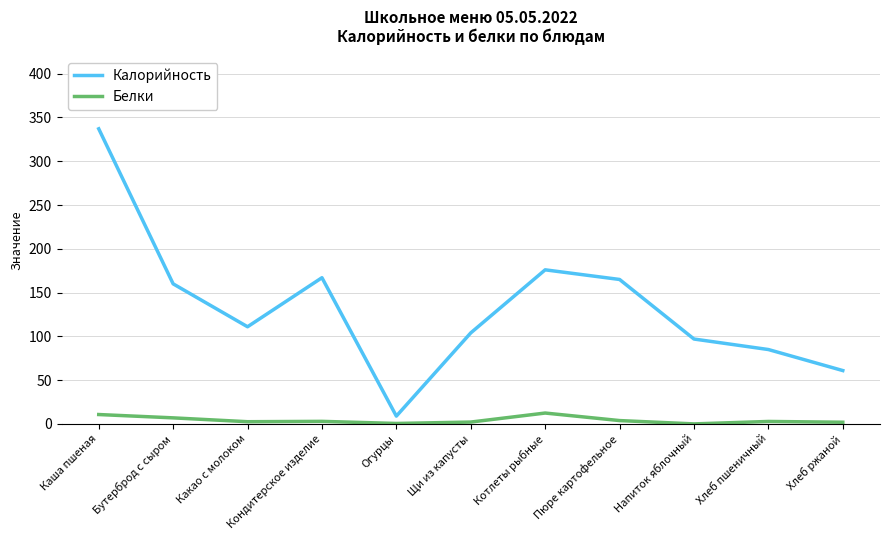

Rank the series at Каша пшеная from highest to lowest value.

Калорийность, Белки